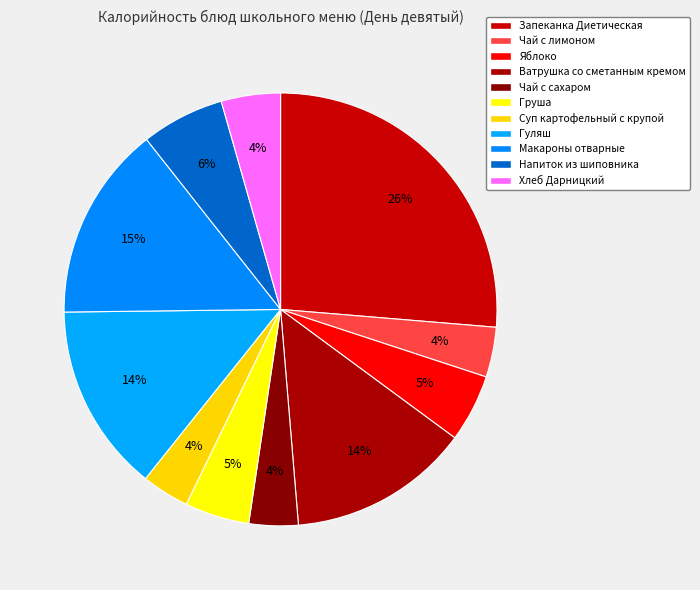

How many slices are in this pie chart?

11